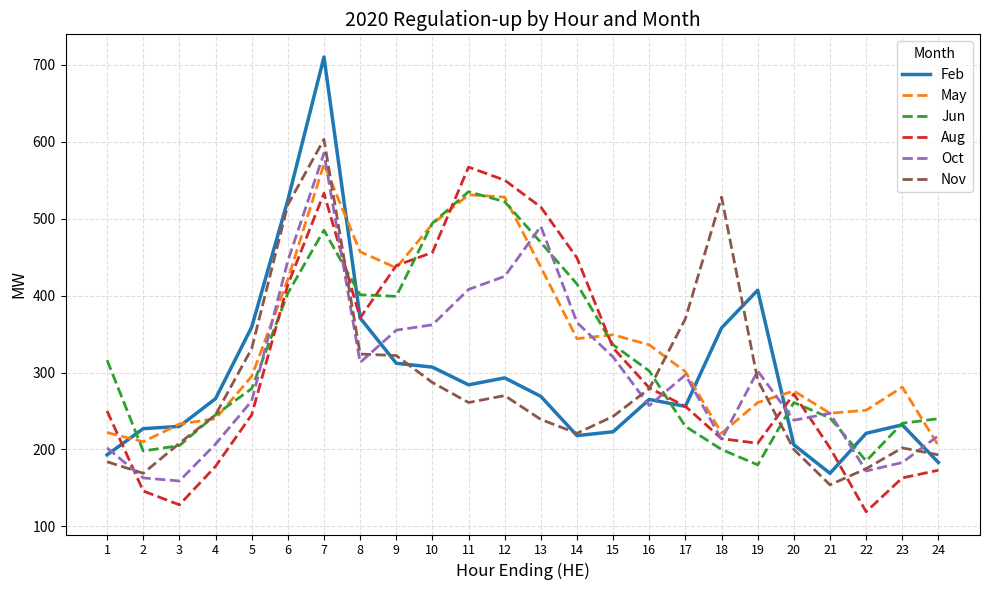

What is the greatest value displayed?

710